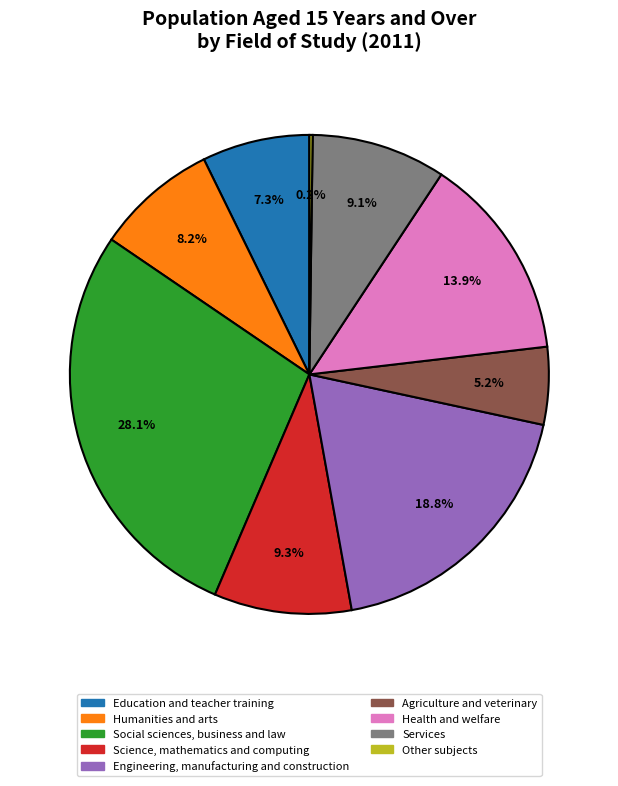

Does Science, mathematics and computing account for over 50% of the chart?

No